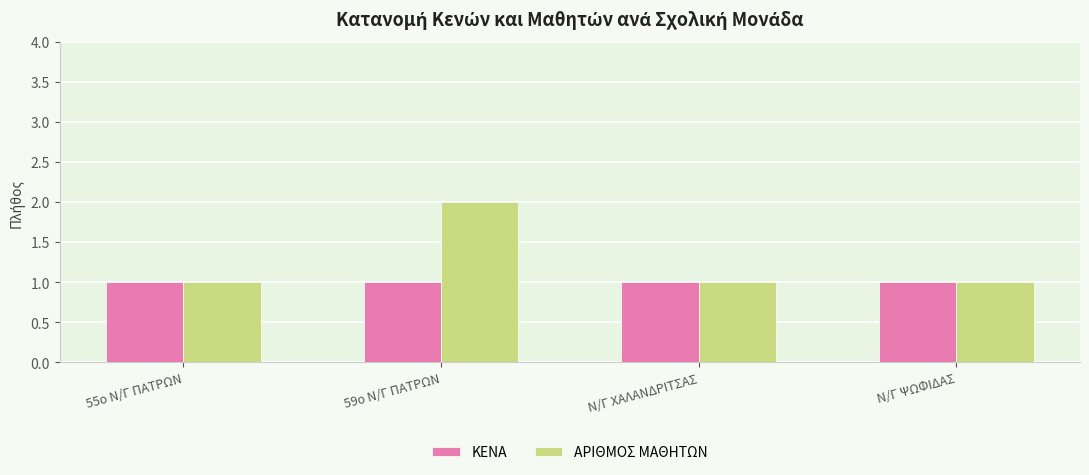

List the series in order of their overall mean, lowest first.

ΚΕΝΑ, ΑΡΙΘΜΟΣ ΜΑΘΗΤΩΝ